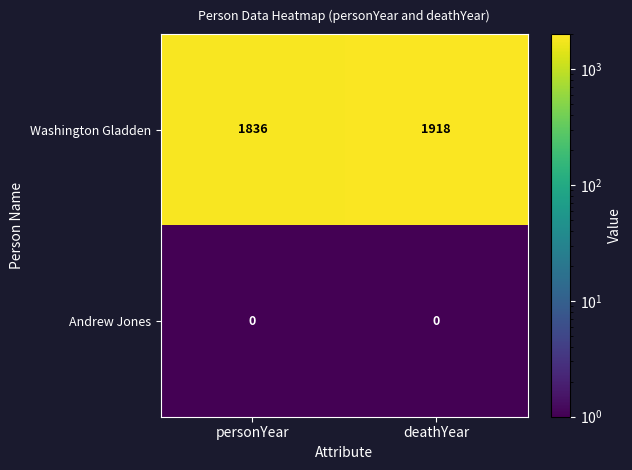

Rank the series at deathYear from lowest to highest value.

Andrew Jones, Washington Gladden